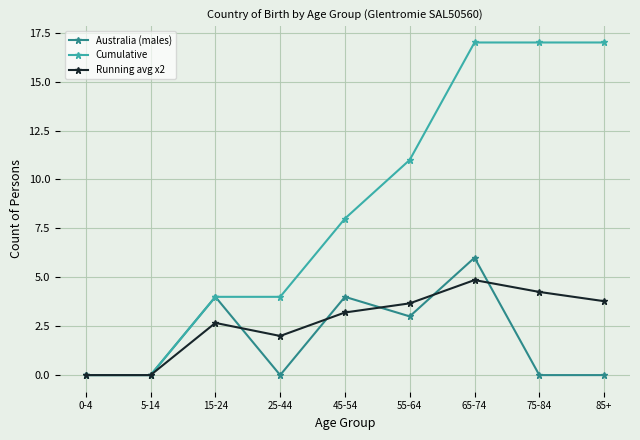

How many values in the Cumulative series are below 8?

4